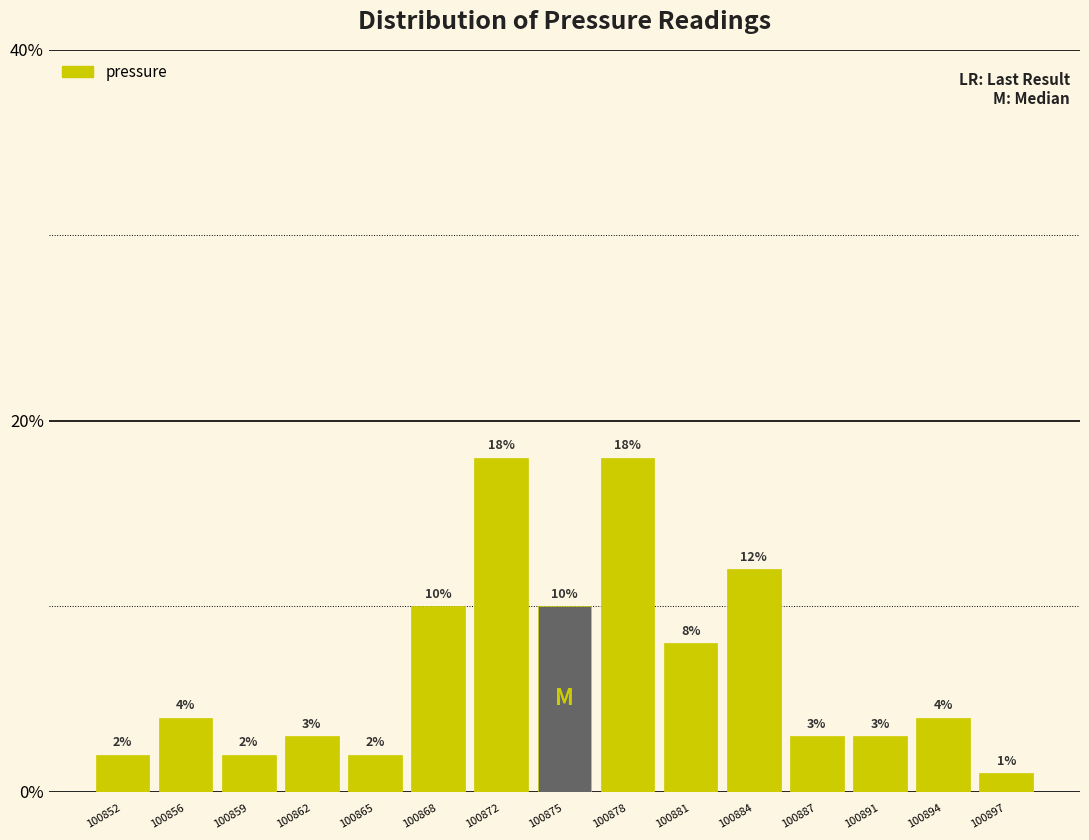

How tall is the bar that spans 100851.0 to 100854.0 on the x-axis? The bar edges are not printed on the chart, so give them approximately, as read against the axis.

2